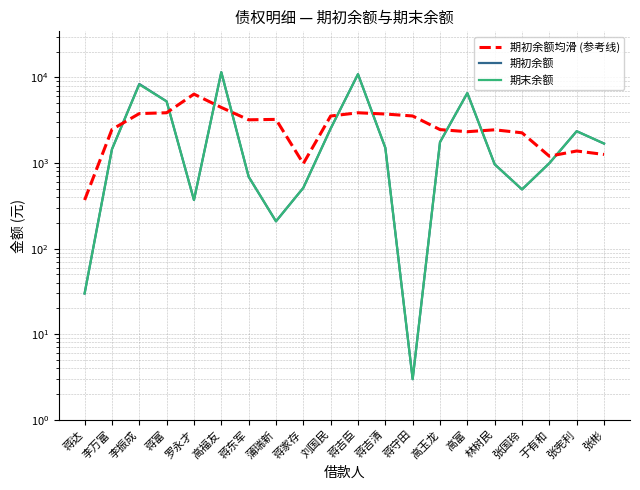

How many interior local peaks does the 期末余额 series have?

5